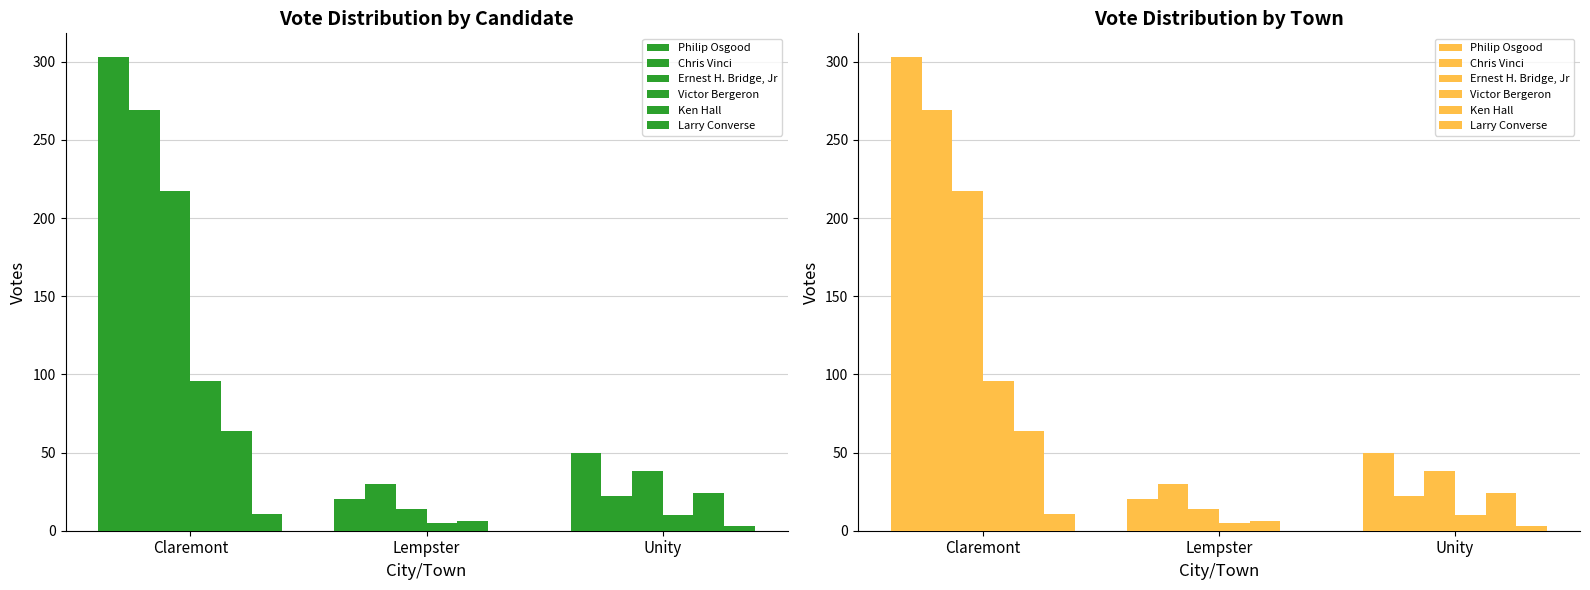

Does the chart contain stacked bars?

No